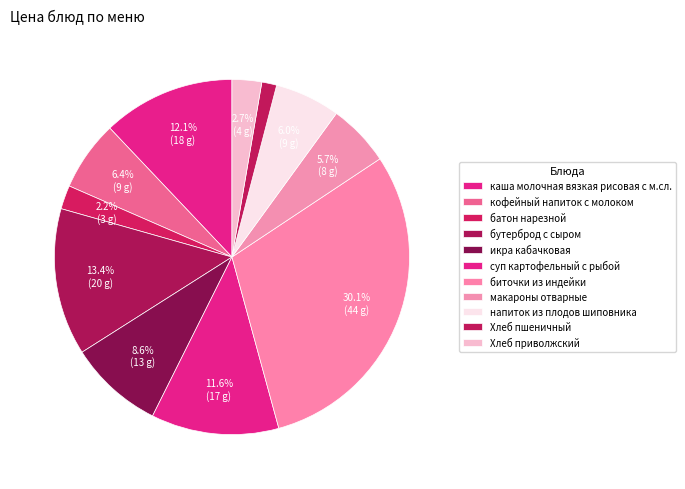

Rank the categories by value from highest to lowest.

биточки из индейки, бутерброд с сыром, каша молочная вязкая рисовая с м.сл., суп картофельный с рыбой, икра кабачковая, кофейный напиток с молоком, напиток из плодов шиповника, макароны отварные, Хлеб приволжский, батон нарезной, Хлеб пшеничный